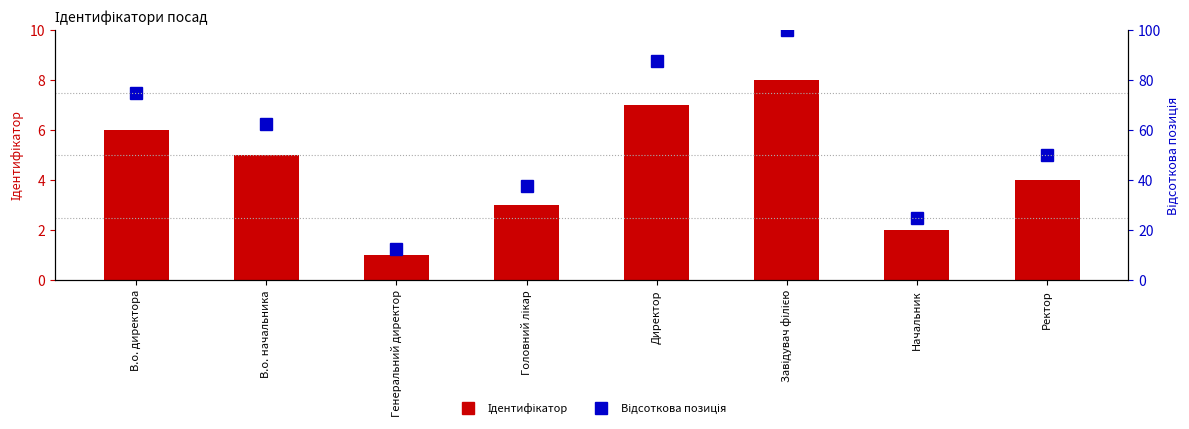

What is the highest value of the Відсоткова позиція series?

100.0